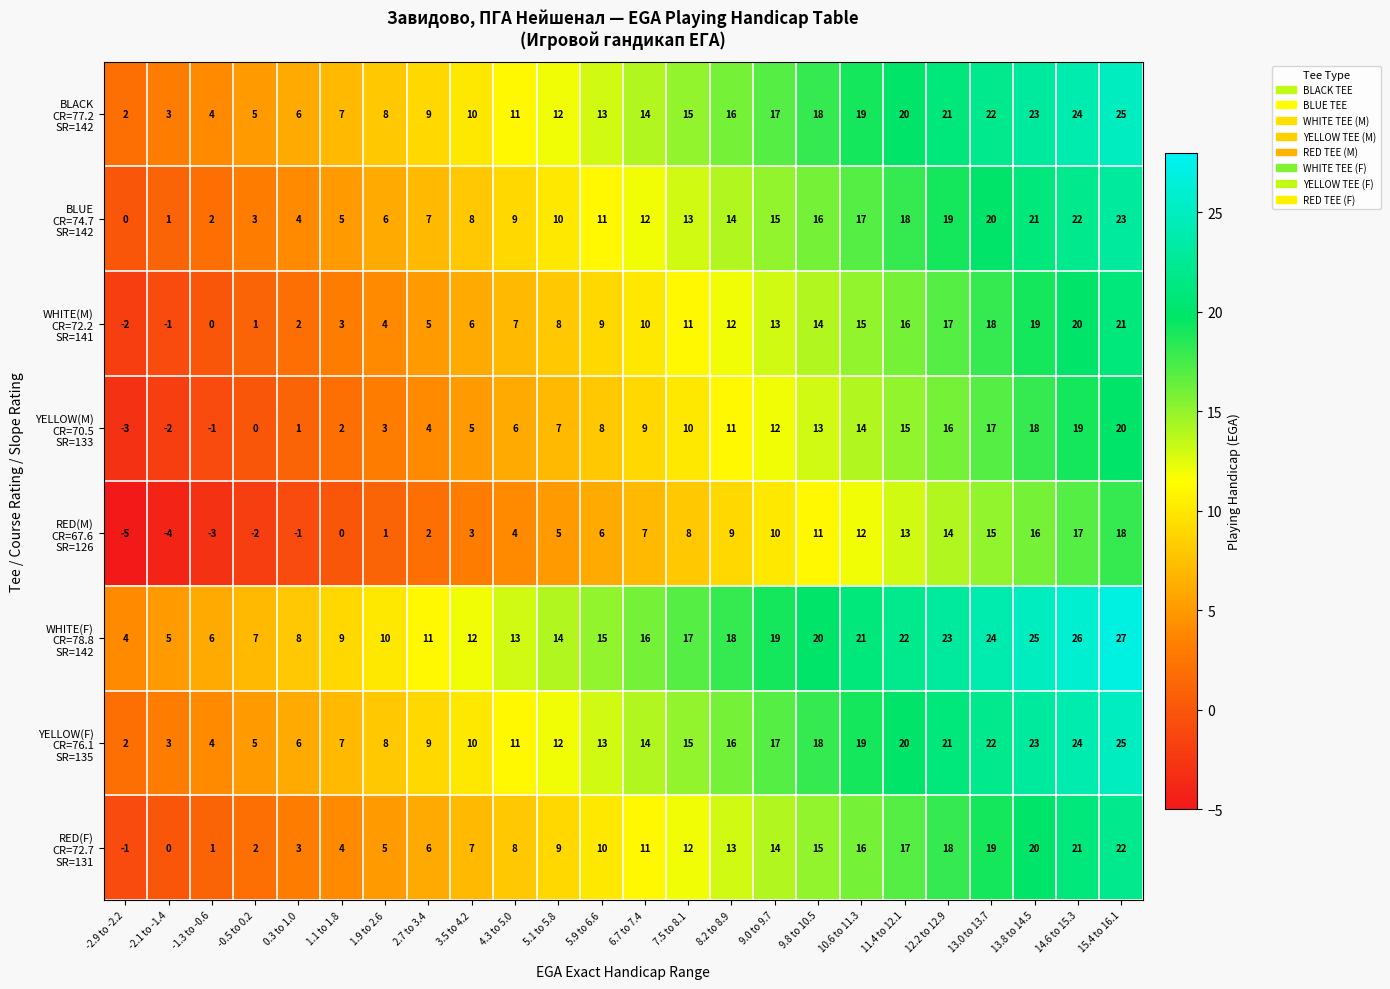

How many series are shown in this chart?

8